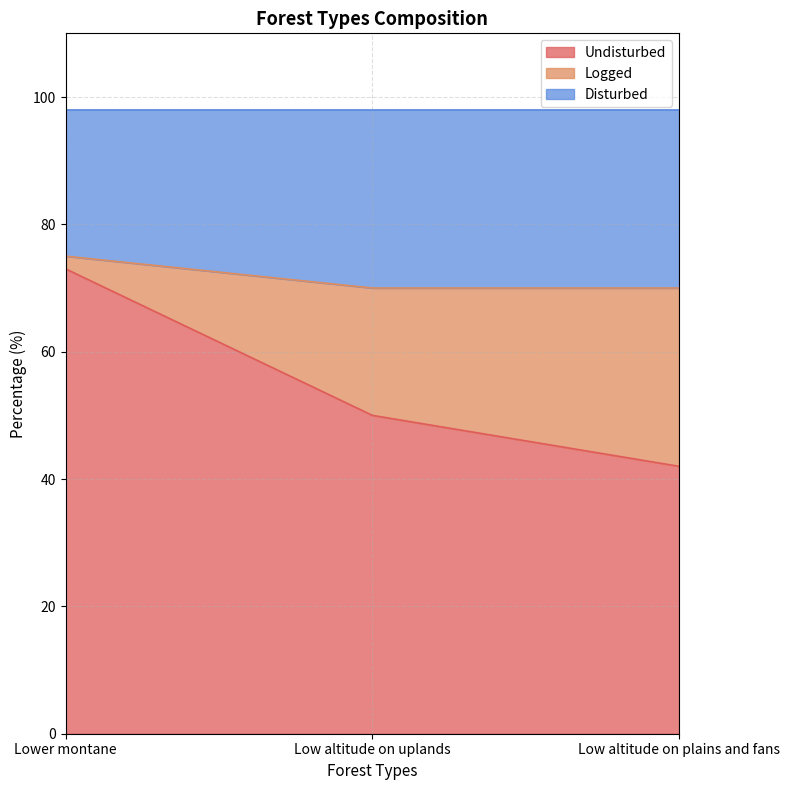

How many lines are shown in the chart?

3